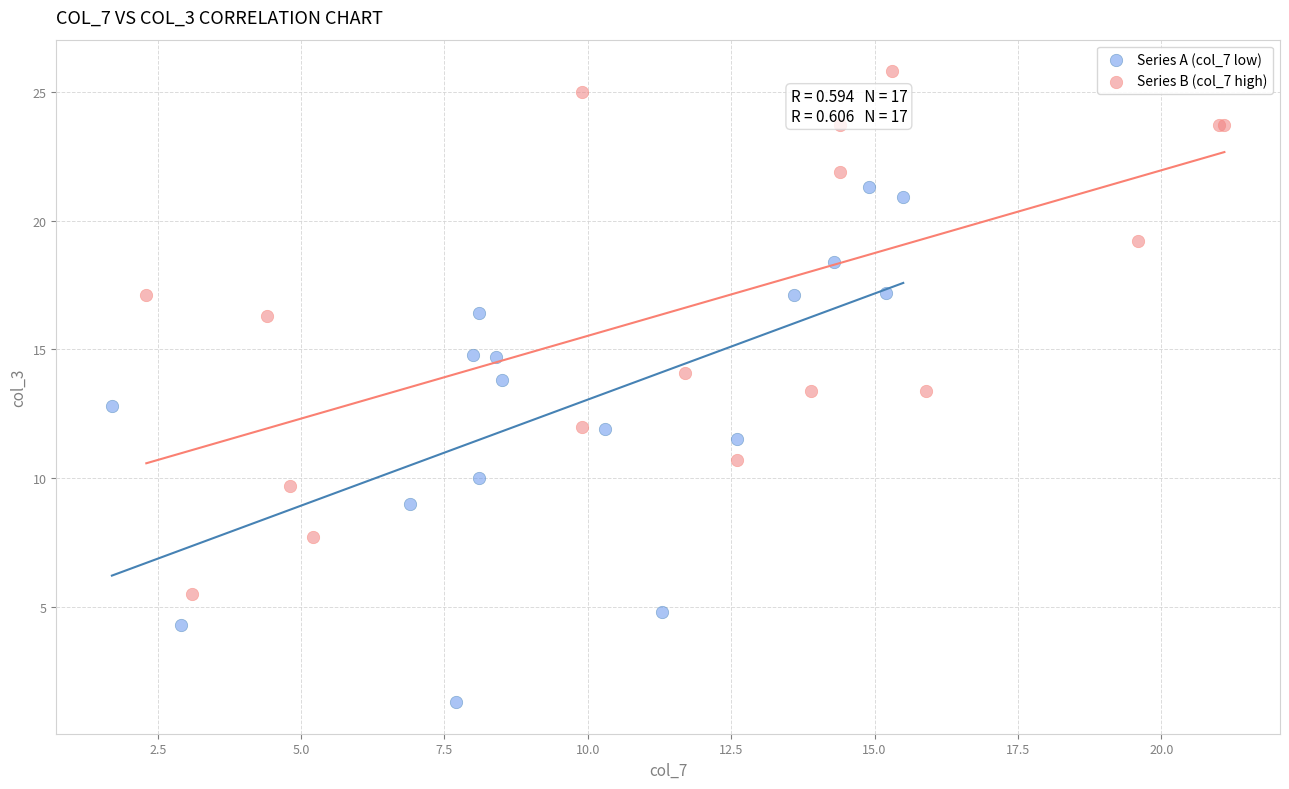

Which series contains the highest Y value?

Series B (col_7 high)